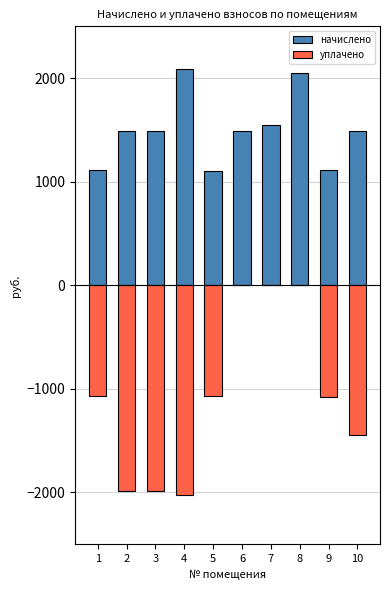

List the labels in order of начислено value, largest first.

4, 8, 7, 2, 3, 6, 10, 9, 1, 5